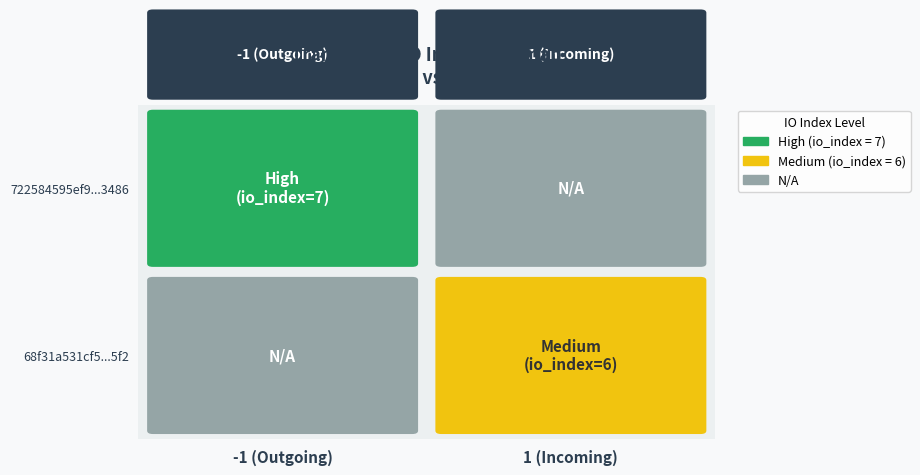

What is the approximate value of 68f31a531cf51666aa0a5abb8edaae686a2e5f2 at direction?

1